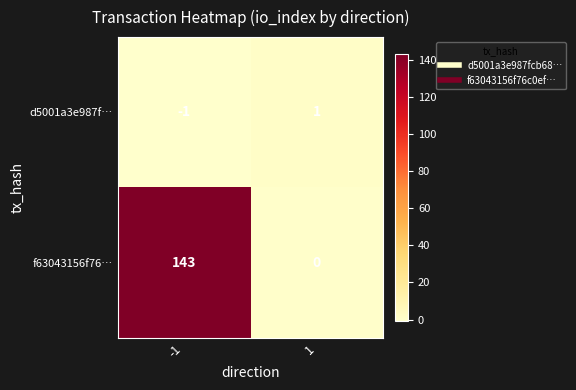

Reading left to right, what are all the values shown in this chart?

d5001a3e987f…: -1	1
f63043156f76…: 143	0